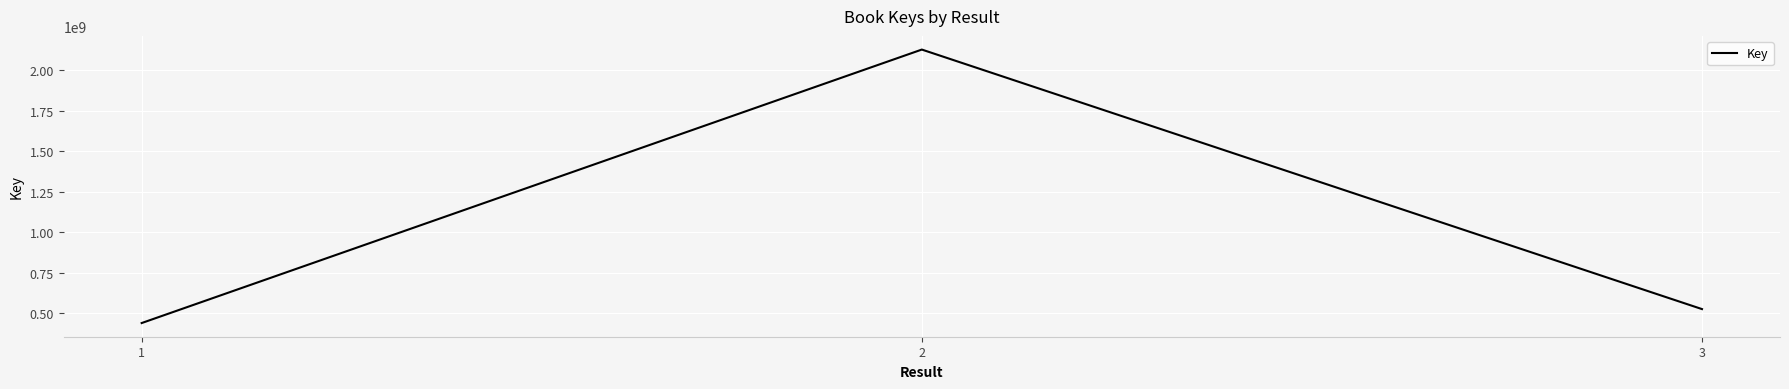

How many series are shown in this chart?

1